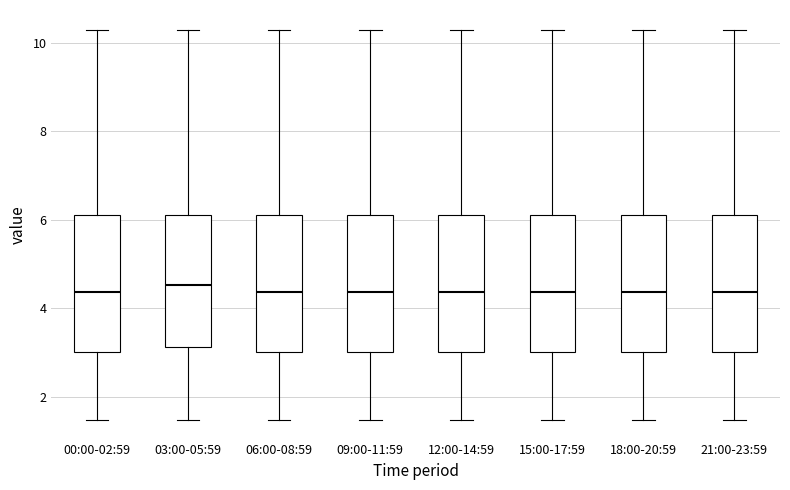

Reading left to right, read every box against the y-axis: the position of its median line, the range the box covers, and the ends of its whiskers. The values are not printed on the chart, so give them approximately, as read against the axis.

00:00-02:59: median 4.4, box 3.0 to 6.2, whiskers 1.4 to 10.4
03:00-05:59: median 4.6, box 3.2 to 6.2, whiskers 1.4 to 10.4
06:00-08:59: median 4.4, box 3.0 to 6.2, whiskers 1.4 to 10.4
09:00-11:59: median 4.4, box 3.0 to 6.2, whiskers 1.4 to 10.4
12:00-14:59: median 4.4, box 3.0 to 6.2, whiskers 1.4 to 10.4
15:00-17:59: median 4.4, box 3.0 to 6.2, whiskers 1.4 to 10.4
18:00-20:59: median 4.4, box 3.0 to 6.2, whiskers 1.4 to 10.4
21:00-23:59: median 4.4, box 3.0 to 6.2, whiskers 1.4 to 10.4